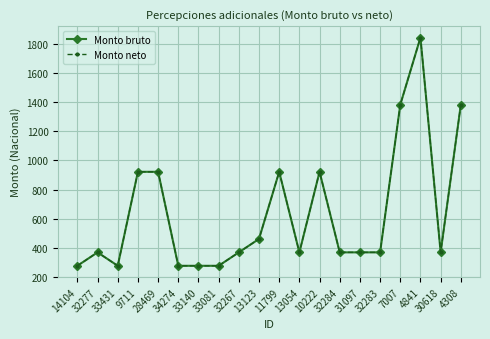

What is the maximum value shown in the chart?

1843.0